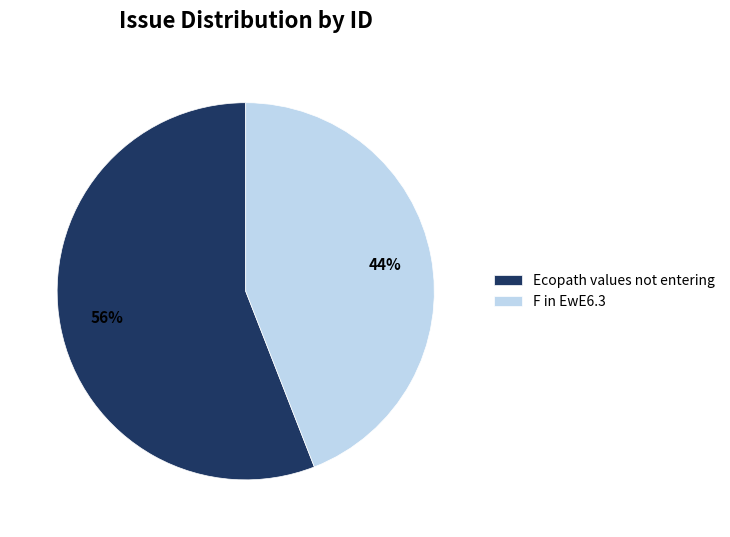

Between F in EwE6.3 and Ecopath values not entering, which is larger?

Ecopath values not entering